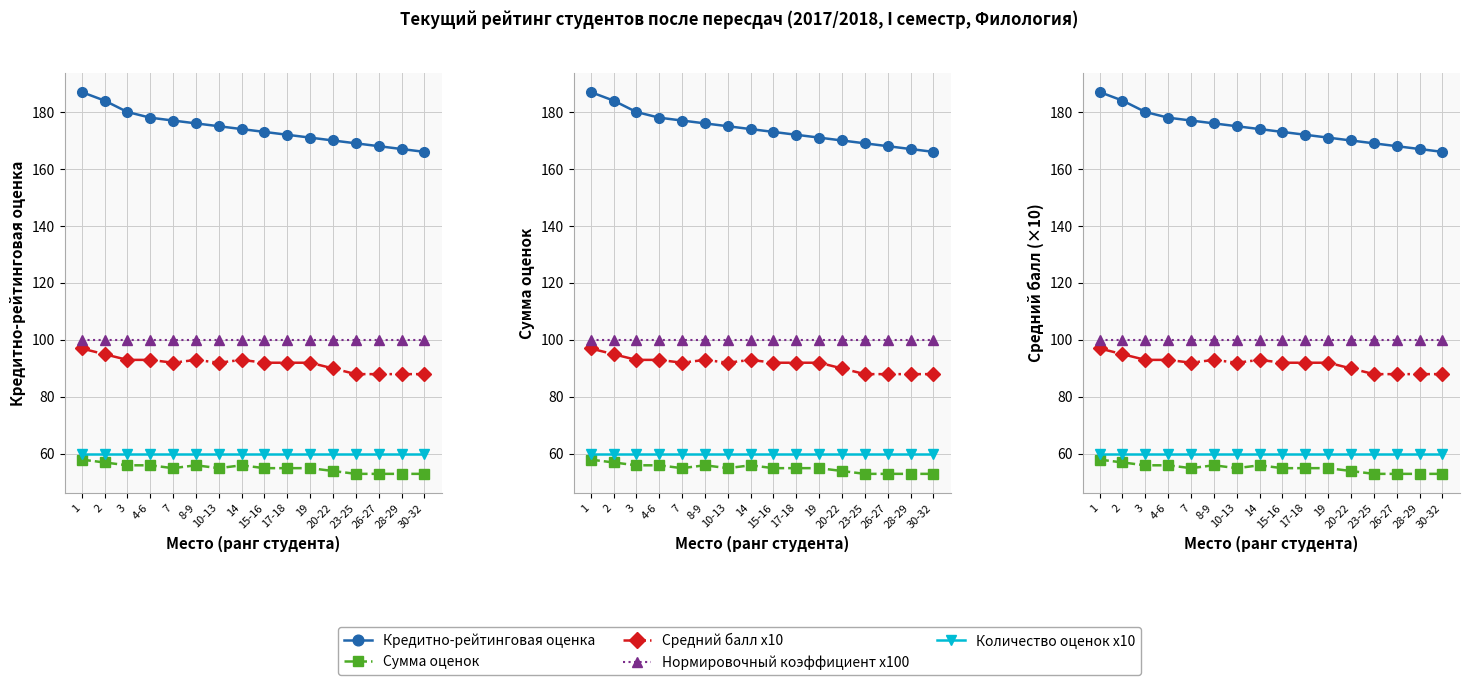

List the labels in order of Количество оценок x10 value, largest first.

1, 2, 3, 4-6, 7, 8-9, 10-13, 14, 15-16, 17-18, 19, 20-22, 23-25, 26-27, 28-29, 30-32